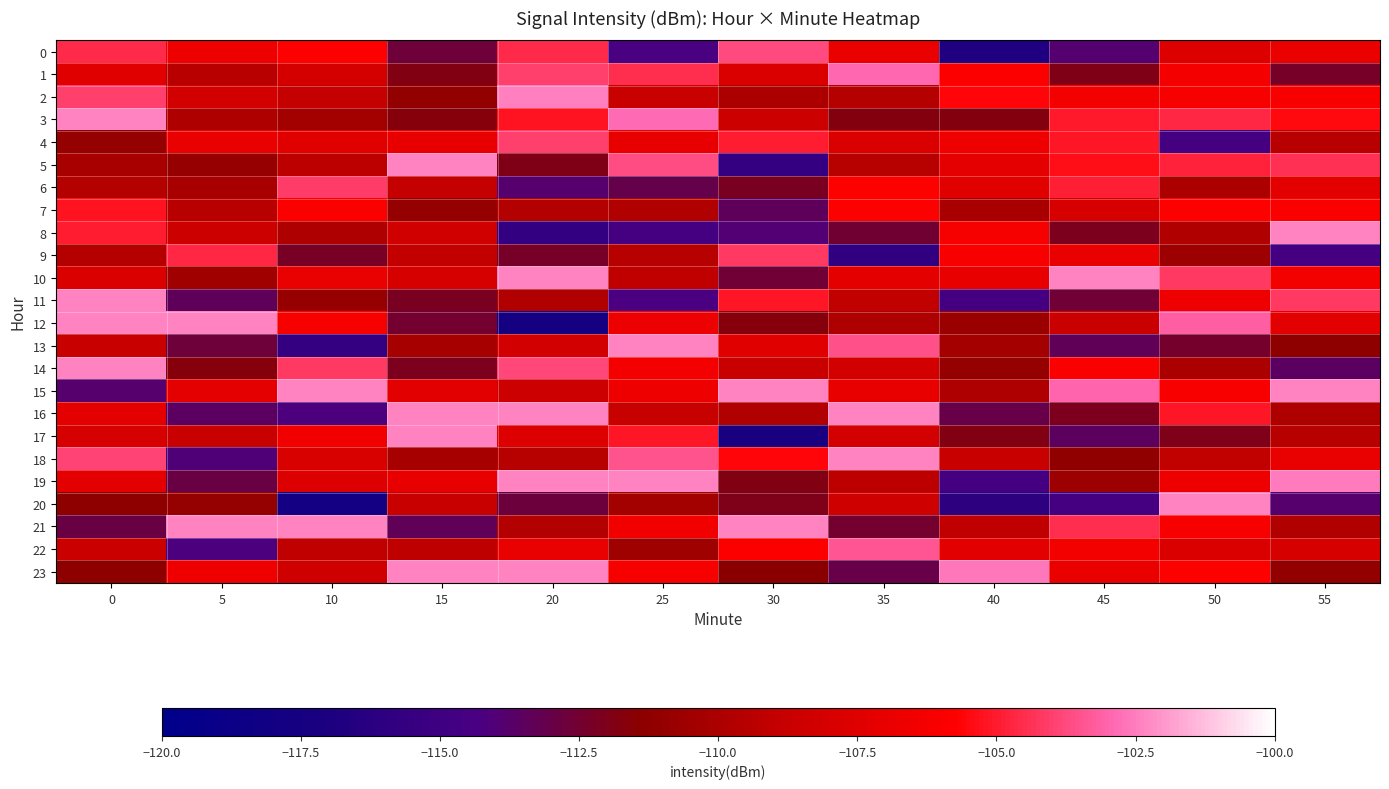

What is the total value across all series at 10?

-2601.7